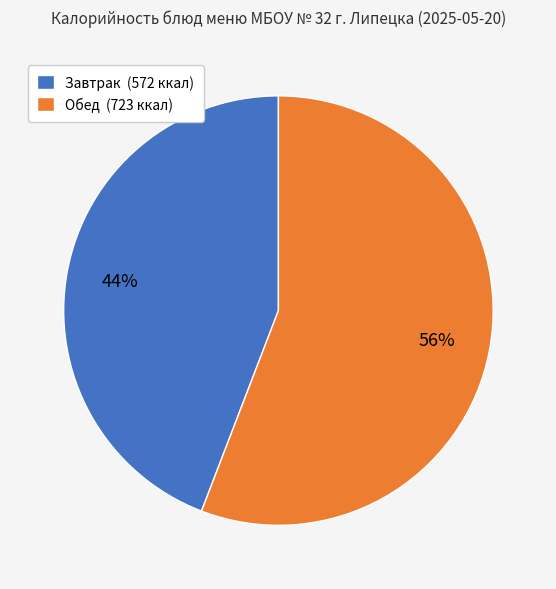

What is the smallest slice in the pie chart?

Завтрак (572 ккал)